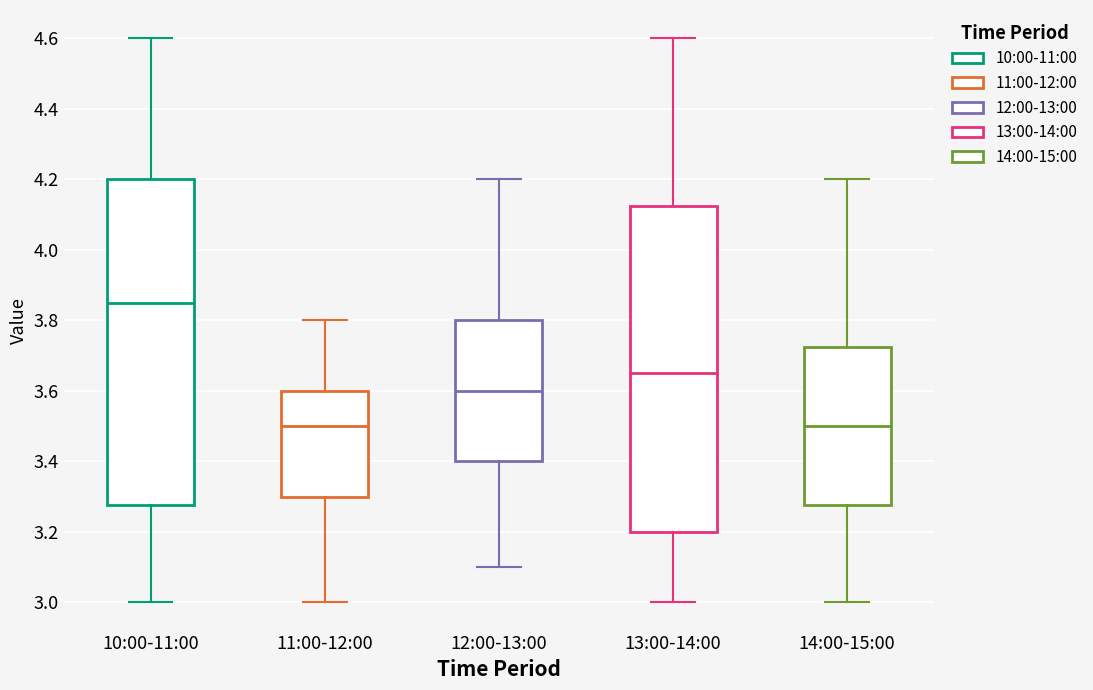

Reading left to right, transcribe this box plot: for each box, give where its median line is, the range the box spans, and where its two whiskers end, as read against the y-axis. The values are not printed on the chart, so give them approximately, as read against the axis.

10:00-11:00: median 3.86, box 3.28 to 4.20, whiskers 3.00 to 4.60
11:00-12:00: median 3.50, box 3.30 to 3.60, whiskers 3.00 to 3.80
12:00-13:00: median 3.60, box 3.40 to 3.80, whiskers 3.10 to 4.20
13:00-14:00: median 3.66, box 3.20 to 4.12, whiskers 3.00 to 4.60
14:00-15:00: median 3.50, box 3.28 to 3.72, whiskers 3.00 to 4.20